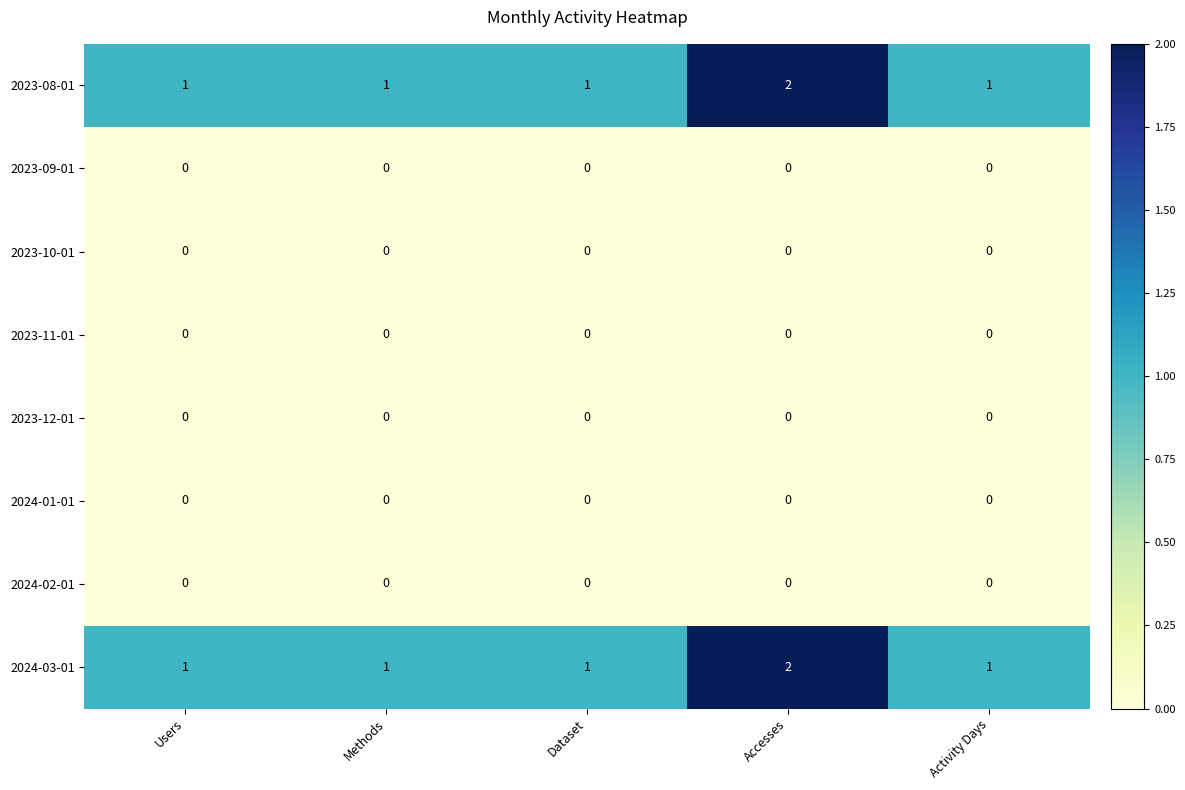

Which category has the highest value across all series?

Accesses